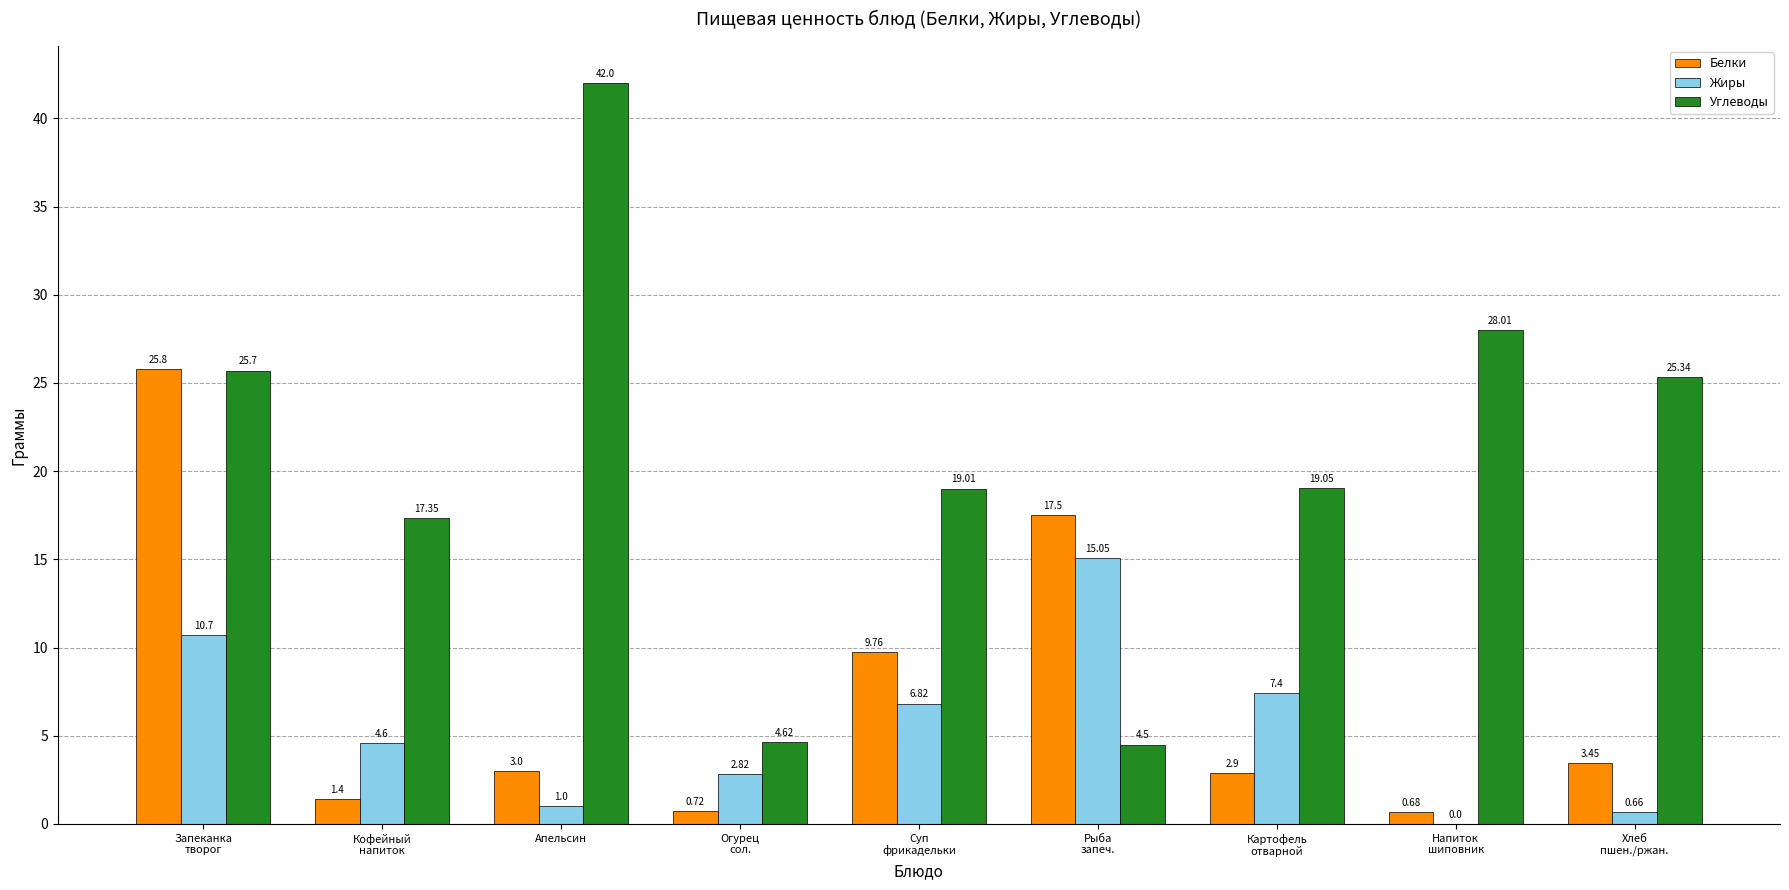

Which series has the largest total across all categories?

Углеводы